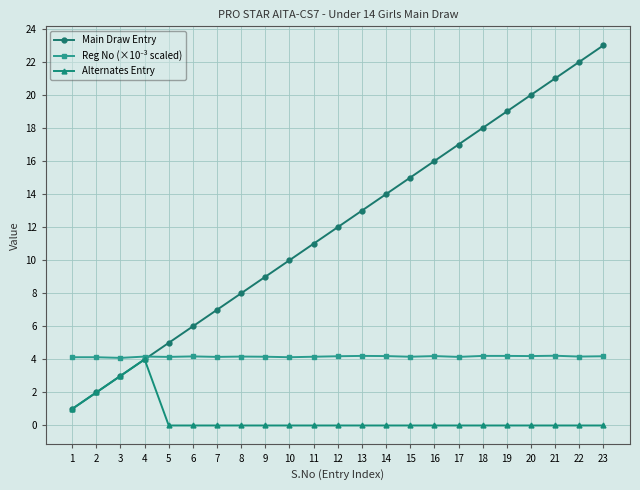

What is the greatest value displayed?

23.0